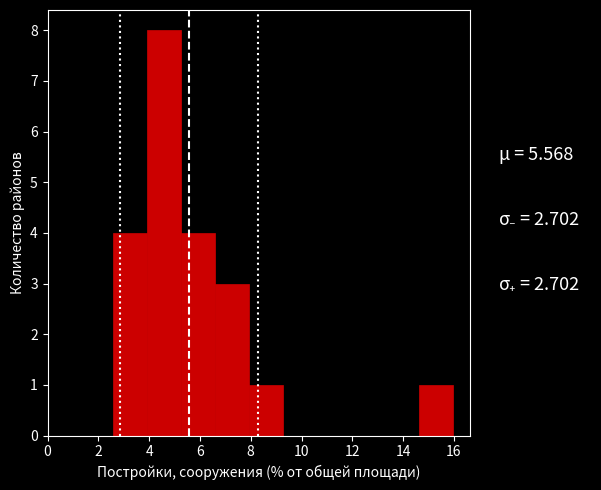

Reading left to right, list every bar in this chart as the range it spans on the x-axis followed by its height. Neither the bar edges nor the heights are printed on the chart, so give them approximately, as read against the axes.

2.6 to 4.0: 4
4.0 to 5.2: 8
5.2 to 6.6: 4
6.6 to 8.0: 3
8.0 to 9.2: 1
9.2 to 10.6: 0
10.6 to 12.0: 0
12.0 to 13.2: 0
13.2 to 14.6: 0
14.6 to 16.0: 1